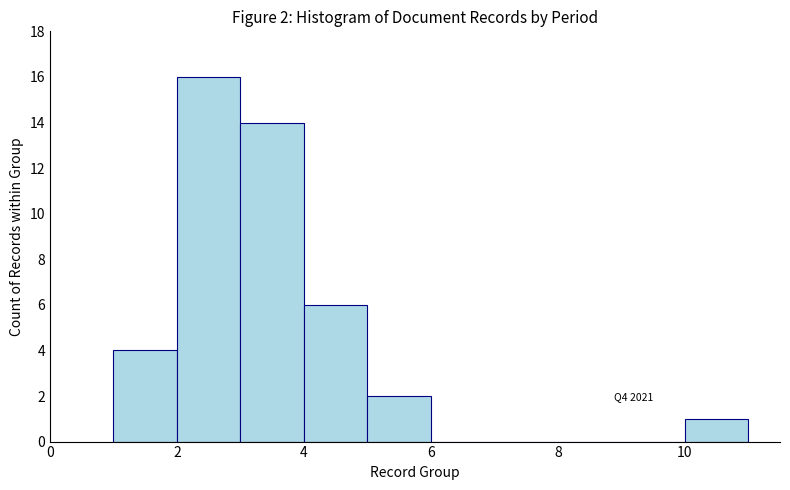

Over which range of the x-axis is the bar tallest?

2 to 3